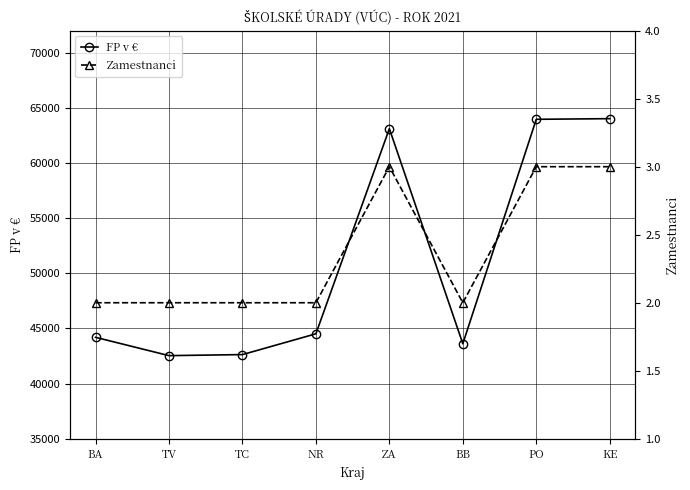

At which label does FP v € first exceed 44518?

ZA